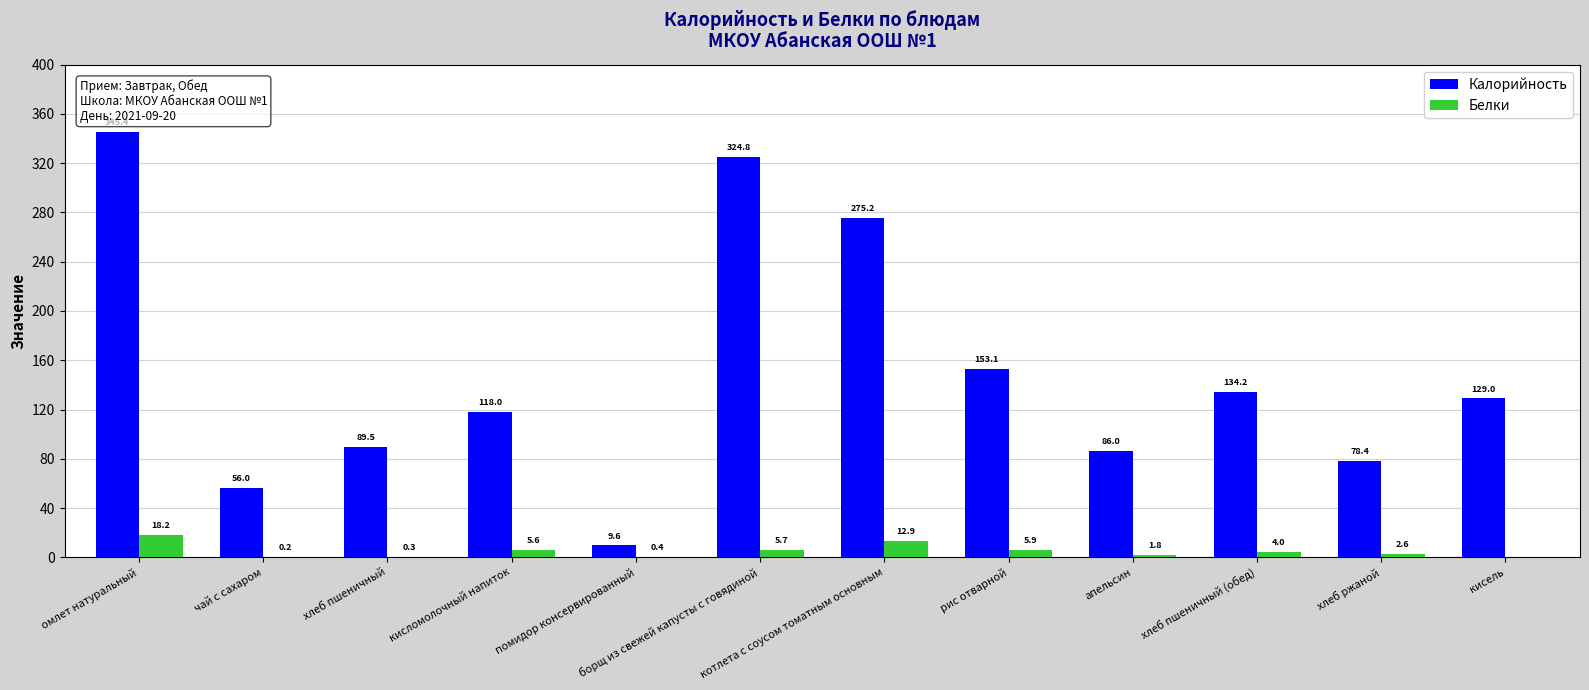

What value does the Белки series have at кисломолочный напиток?

5.6